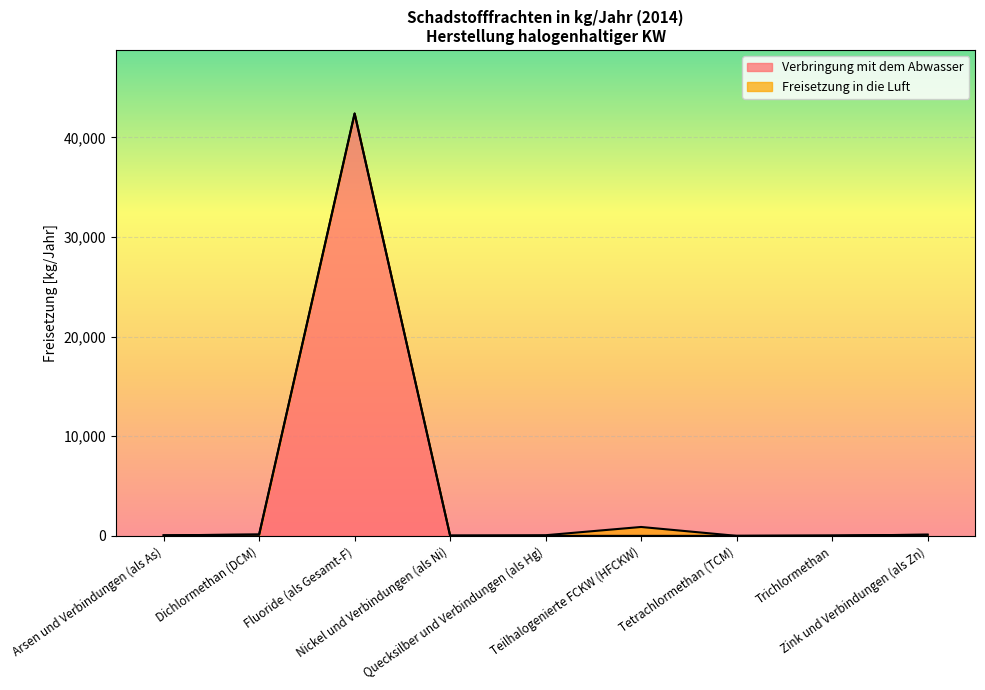

Reading left to right, what are all the values shown in this chart?

54	129	42400	26	1	0	2	28	114